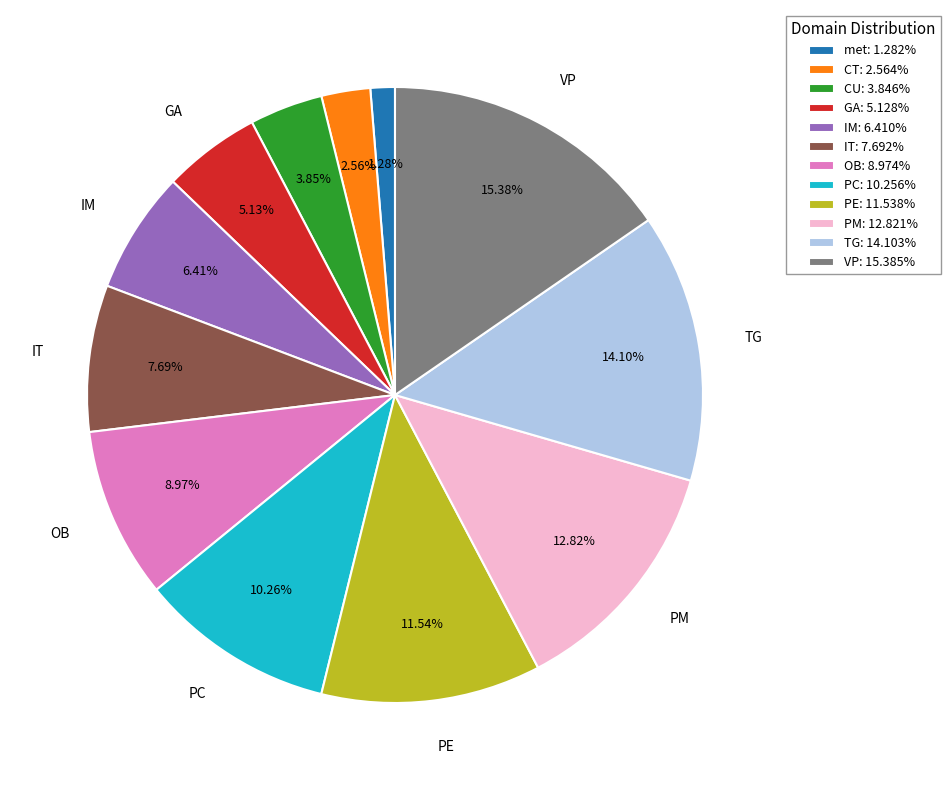

Count the number of slices in the pie.

12